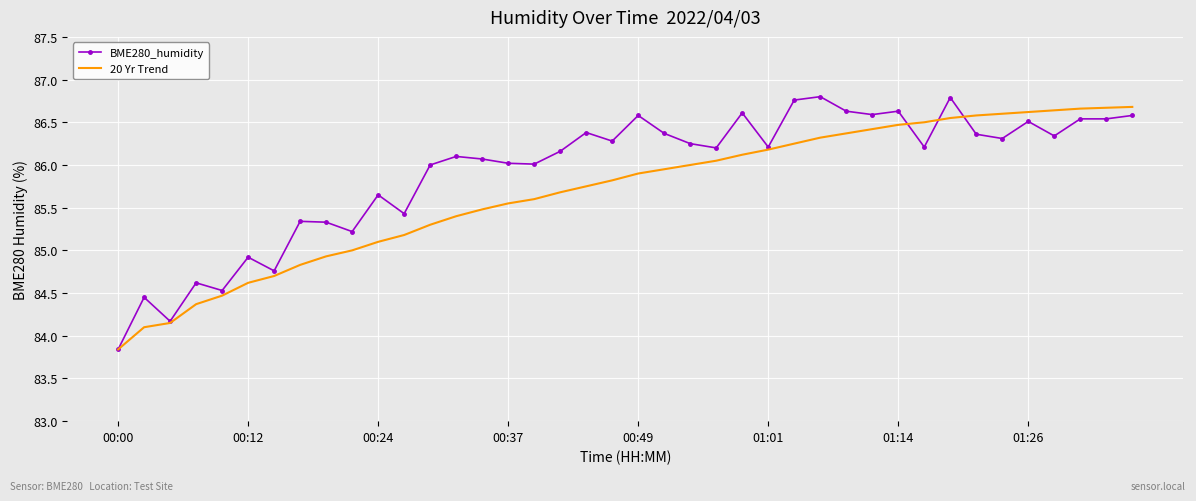

Which series has the largest total across all categories?

BME280_humidity